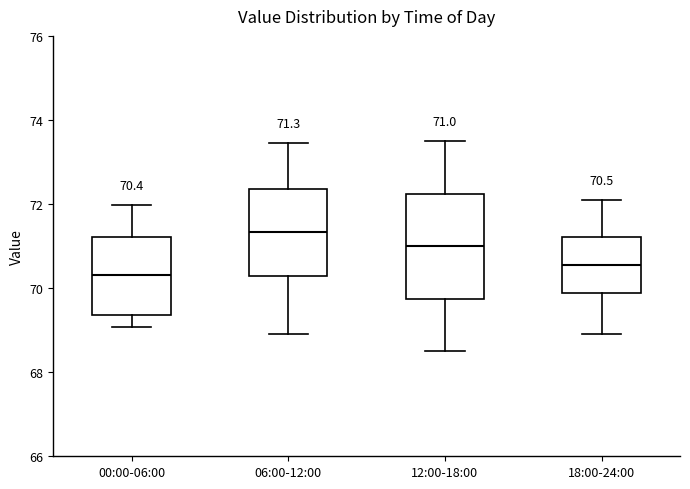

Comparing the boxes themselves (not the whiskers), which one is the tallest?

12:00-18:00